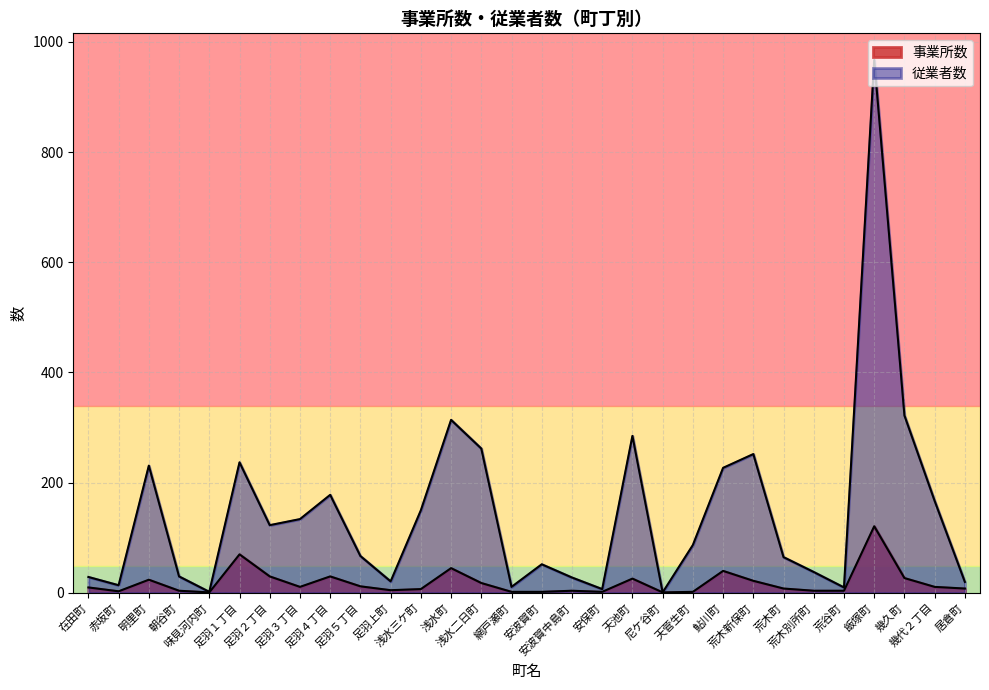

What are all the series names shown in the legend?

事業所数, 従業者数